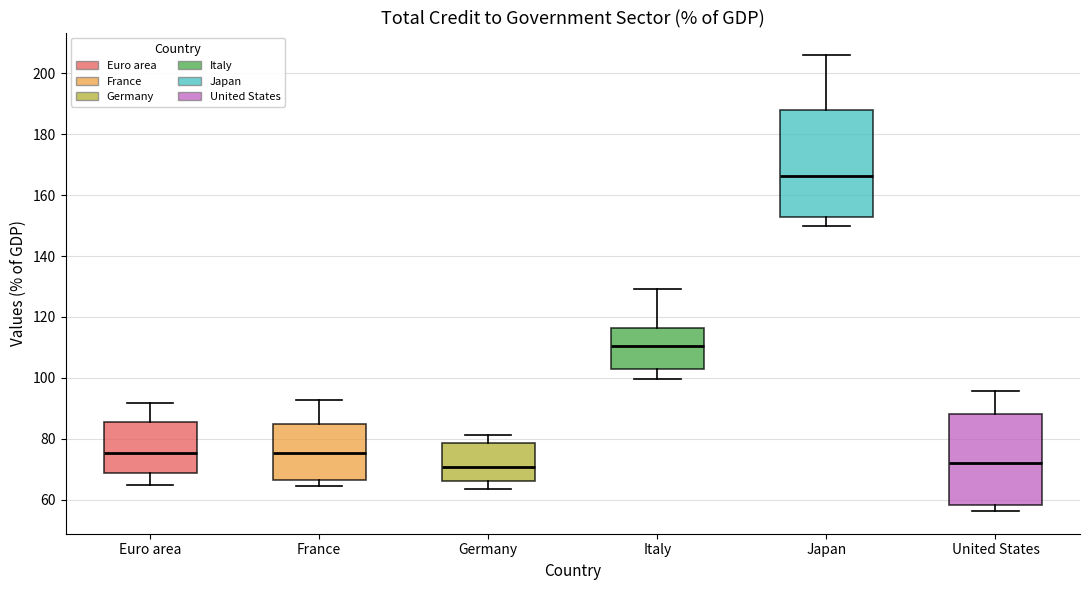

Reading left to right, transcribe this box plot: for each box, give where its median line is, the range the box spans, and where its two whiskers end, as read against the y-axis. The values are not printed on the chart, so give them approximately, as read against the axis.

Euro area: median 76, box 68 to 86, whiskers 64 to 92
France: median 76, box 66 to 84, whiskers 64 to 92
Germany: median 70, box 66 to 78, whiskers 64 to 82
Italy: median 110, box 104 to 116, whiskers 100 to 130
Japan: median 166, box 152 to 188, whiskers 150 to 206
United States: median 72, box 58 to 88, whiskers 56 to 96